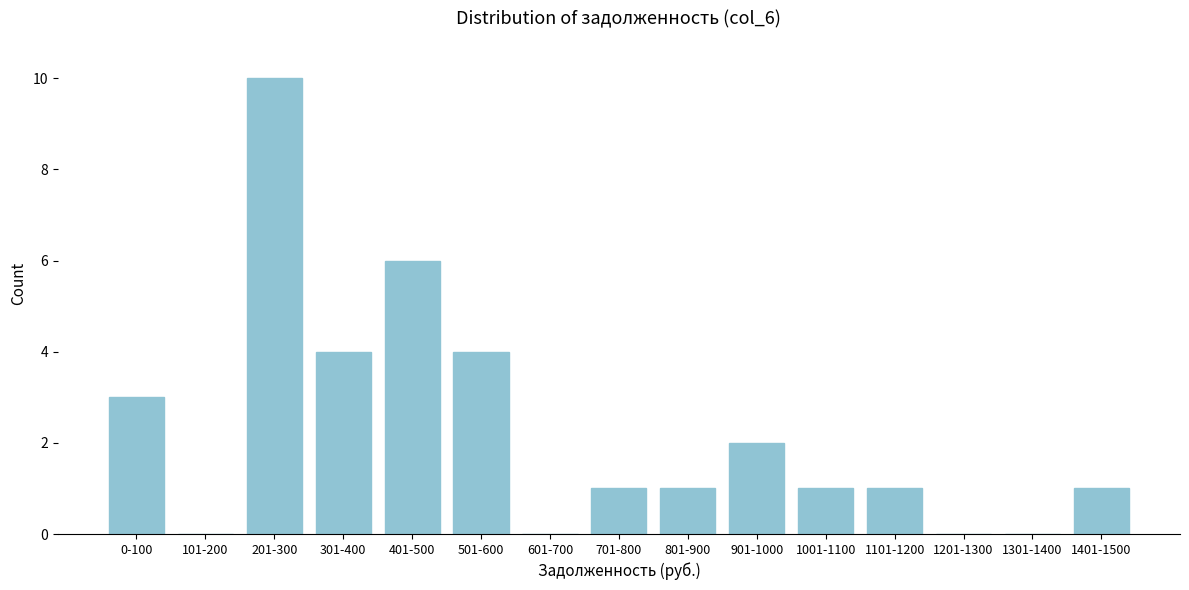

Reading left to right, list all the values displayed in this chart.

0-100=3	101-200=0	201-300=10	301-400=4	401-500=6	501-600=4	601-700=0	701-800=1	801-900=1	901-1000=2	1001-1100=1	1101-1200=1	1201-1300=0	1301-1400=0	1401-1500=1